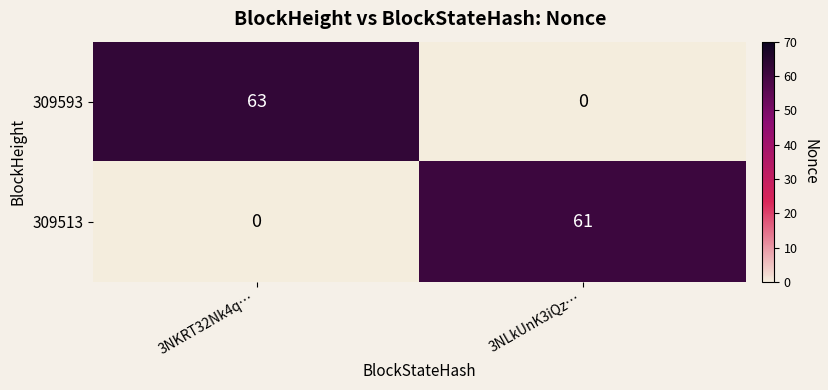

What is the average value of the 309593 series?

32